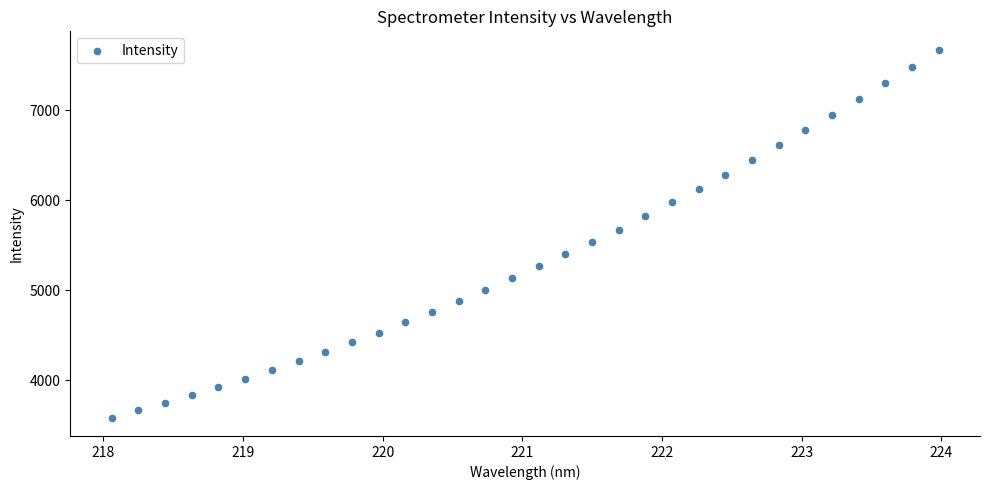

What is the range of Y values (max minus min)?

4090.9